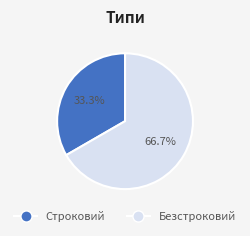

Which slice represents more than half of the pie?

Безстроковий